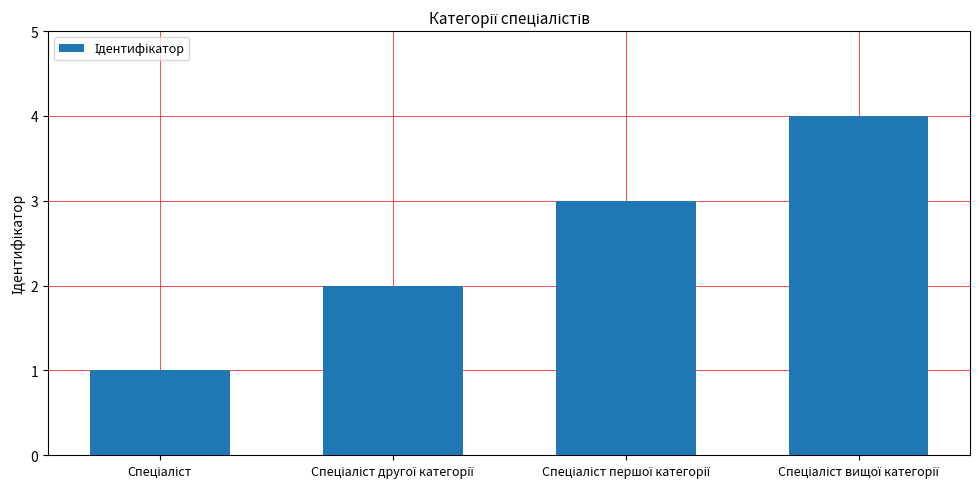

What is the maximum value shown in the chart?

4